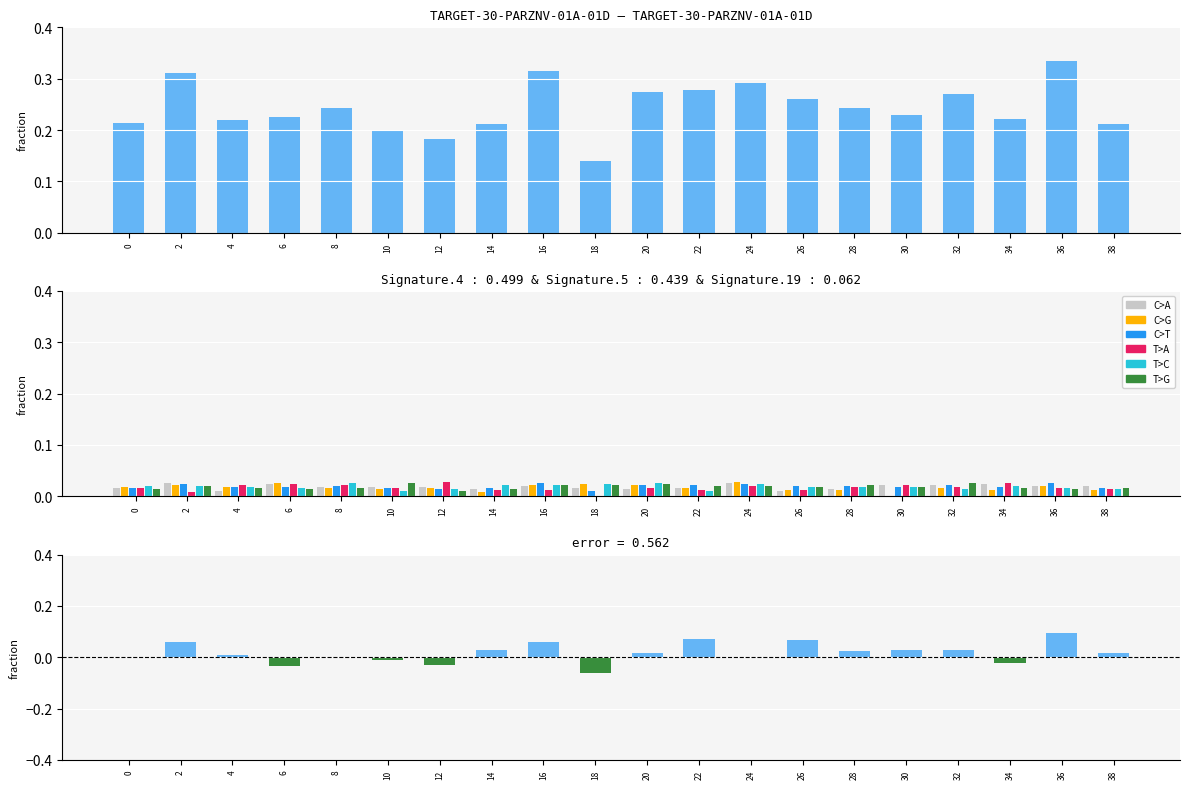

Which series has the largest total across all categories?

C>T